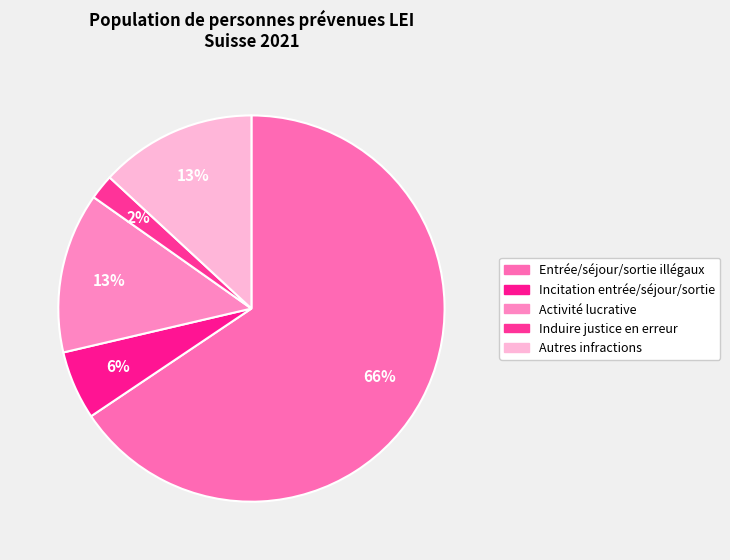

What percentage is the Induire justice en erreur slice, to the nearest percent?

2%